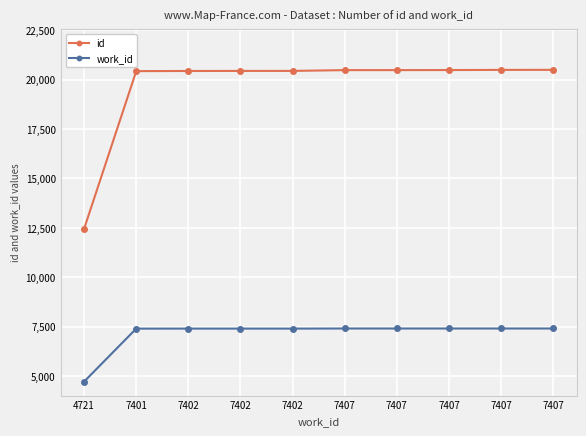

What are all the series names shown in the legend?

id, work_id